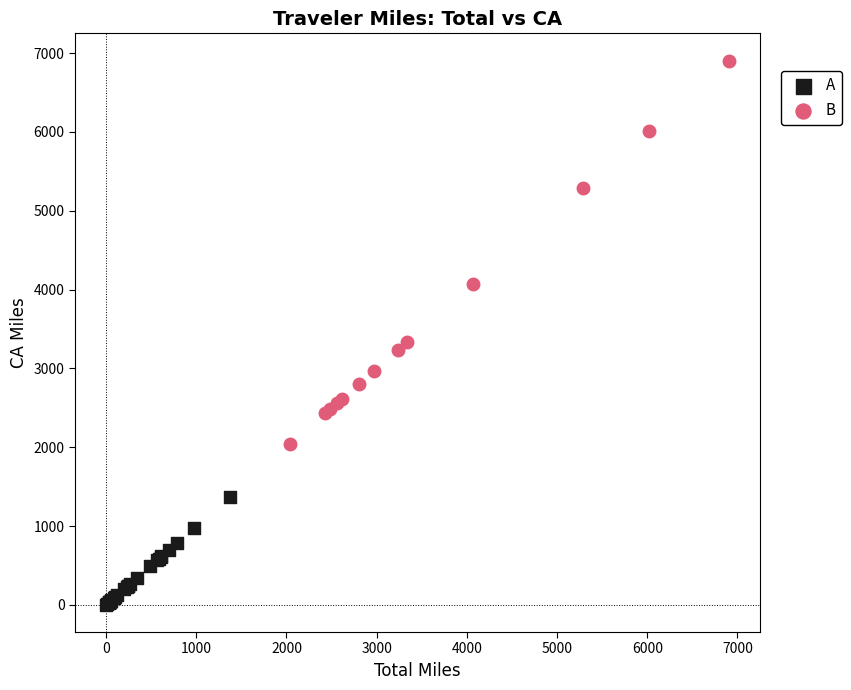

What are all the series names shown in the legend?

A, B